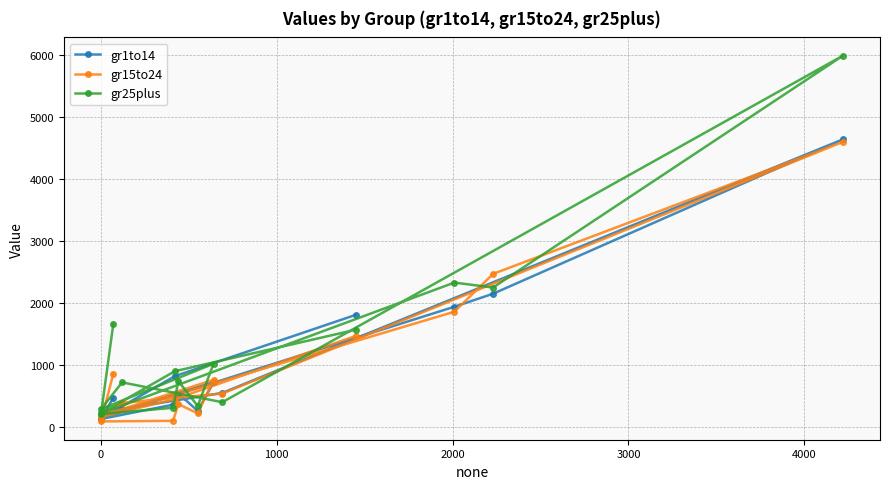

At how many categories does at least one series exceed 2747?

1